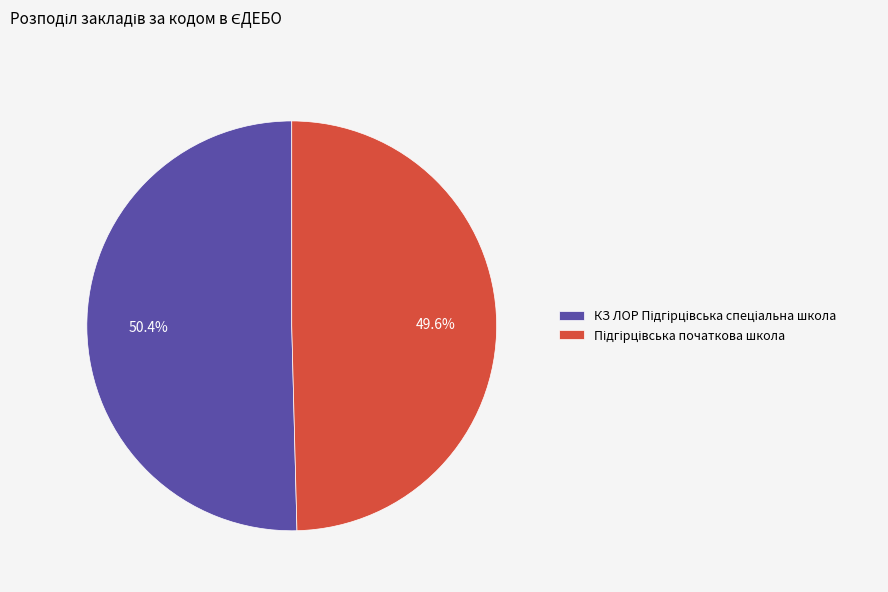

Is there any slice that represents more than half of the pie?

Yes